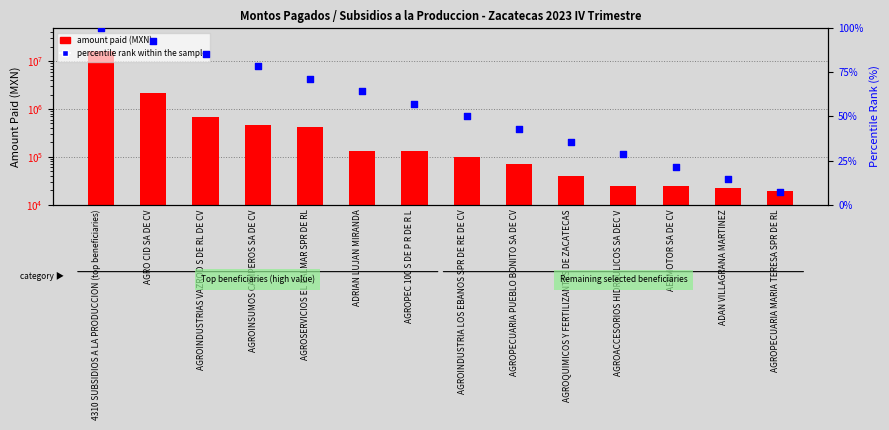

At how many categories does at least one series exceed 12453604?

1